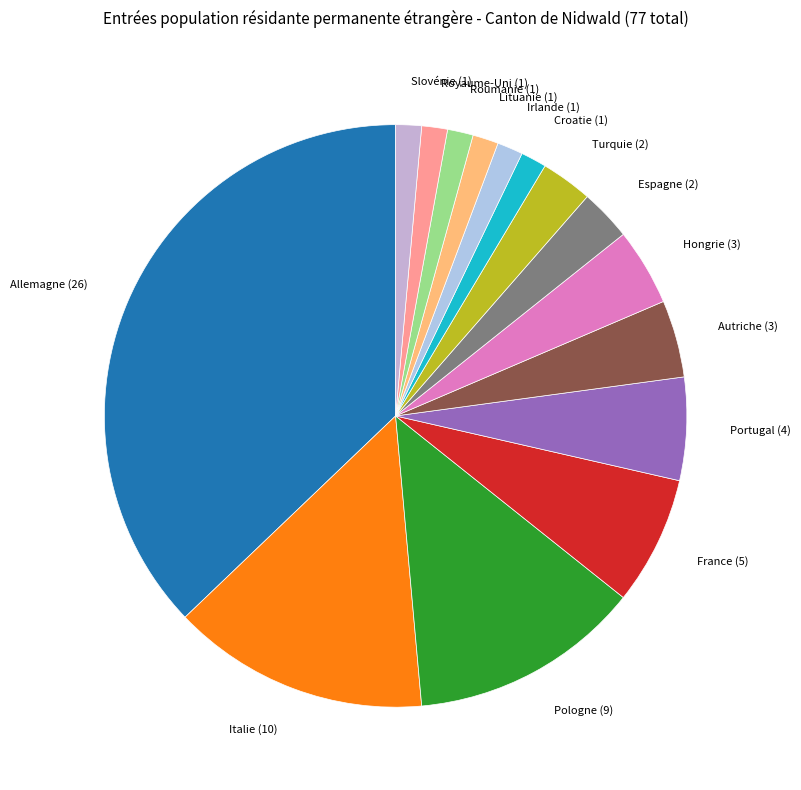

Count the number of slices in the pie.

15